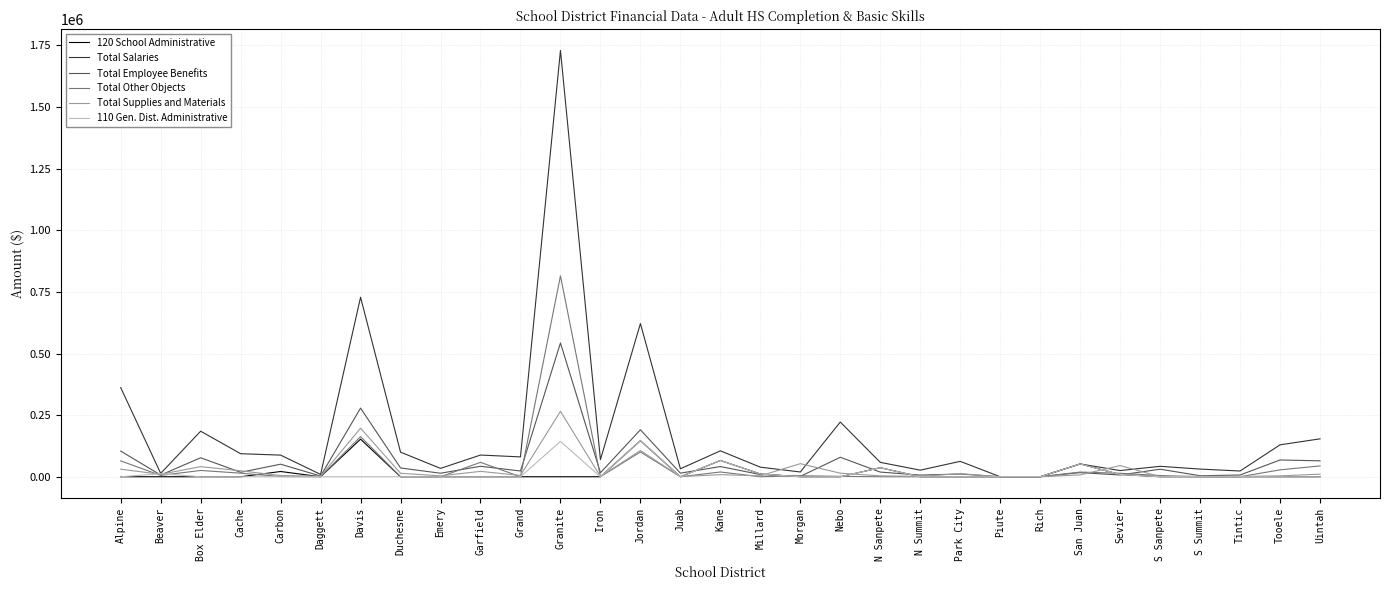

At which category is the sum across all series the highest?

Granite